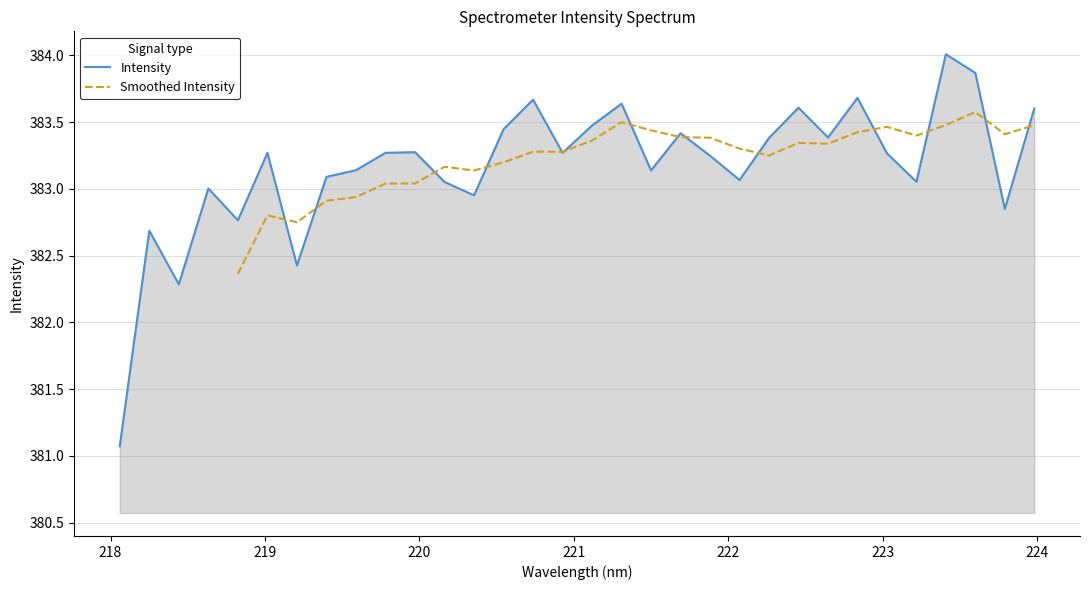

What value does the data have at 219.3979?

383.1